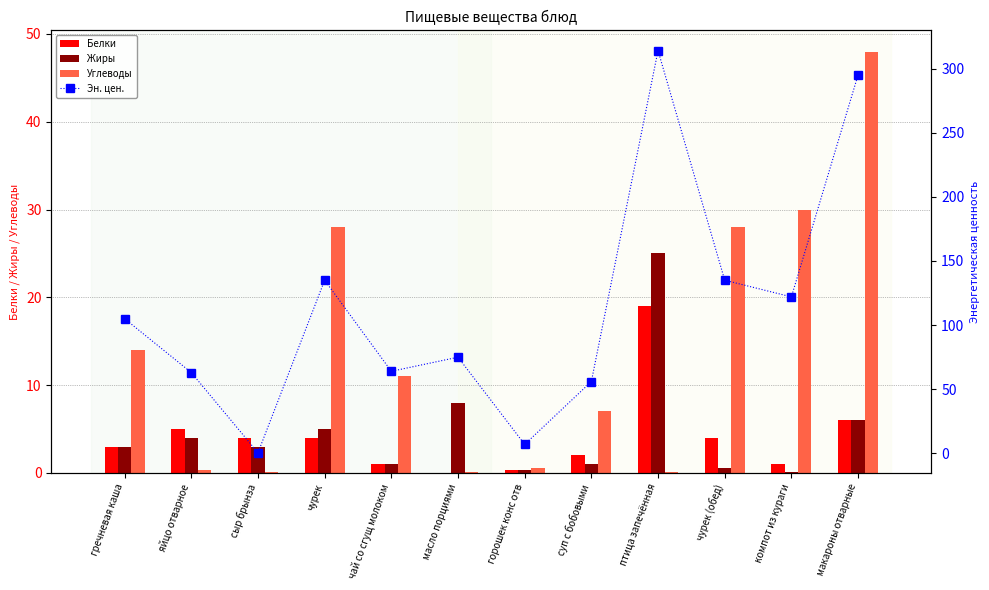

Which category has the lowest value in the Белки series?

масло порциями